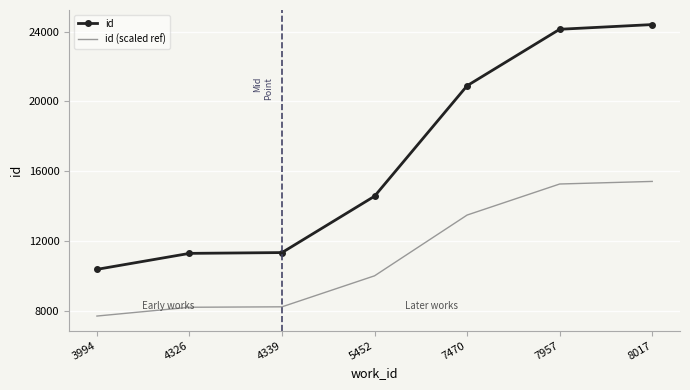

At how many categories does at least one series exceed 23809?

2